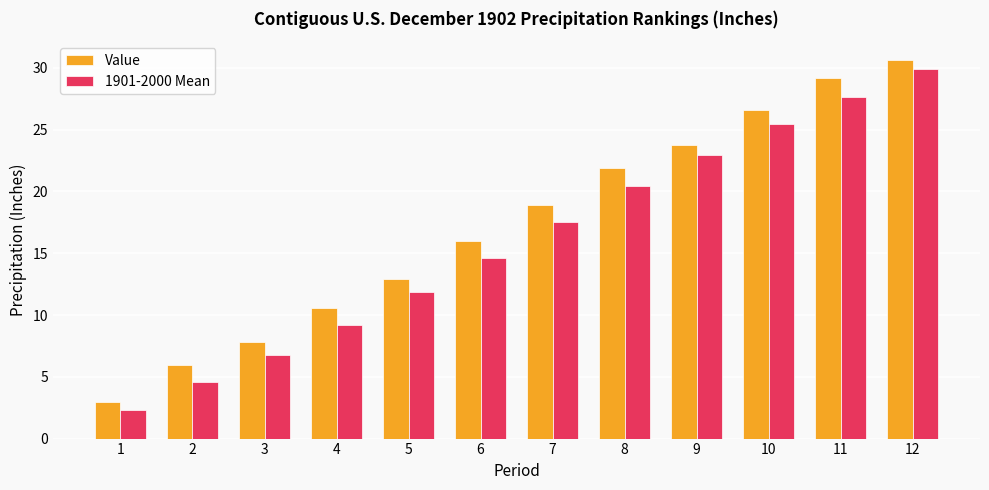

What is the average value of the 1901-2000 Mean series?

16.1